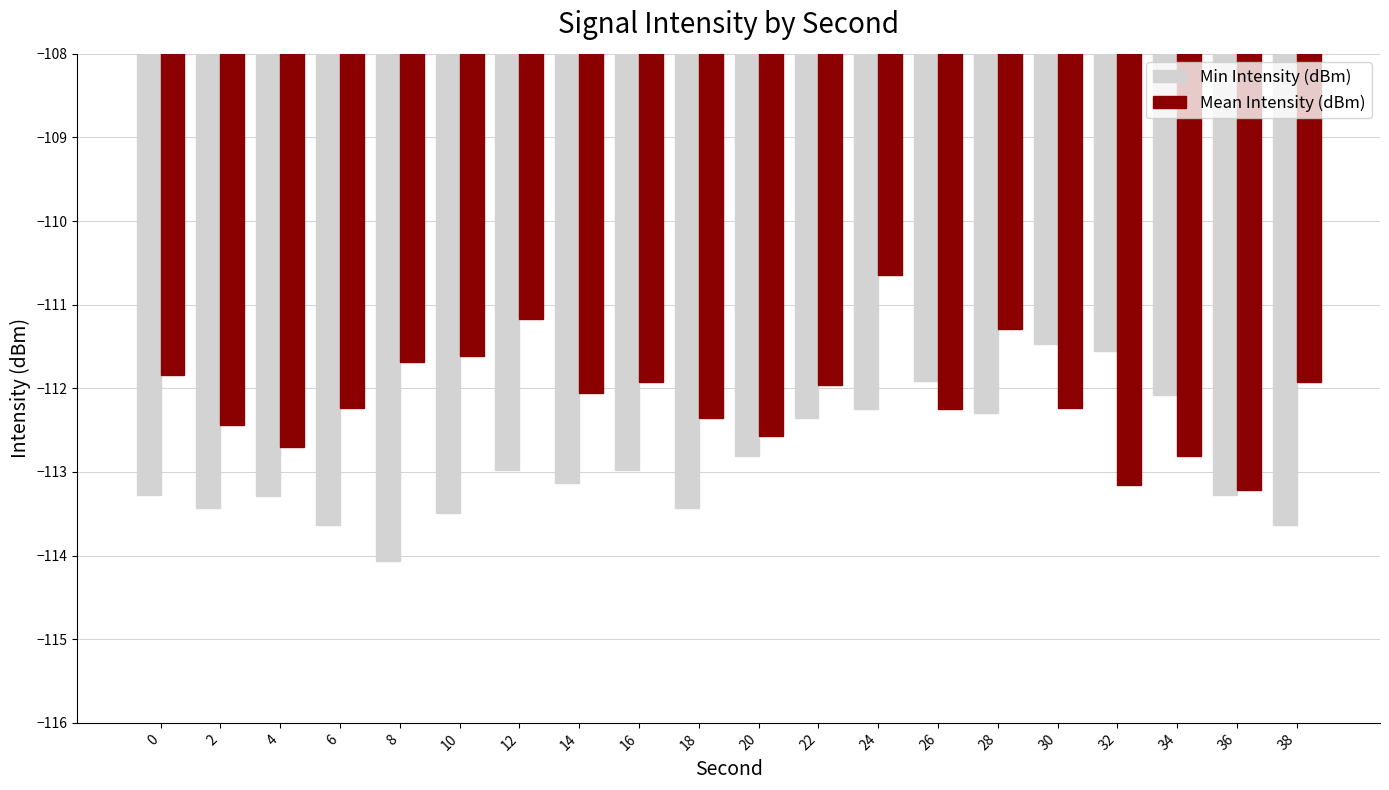

How many groups of bars are there?

20